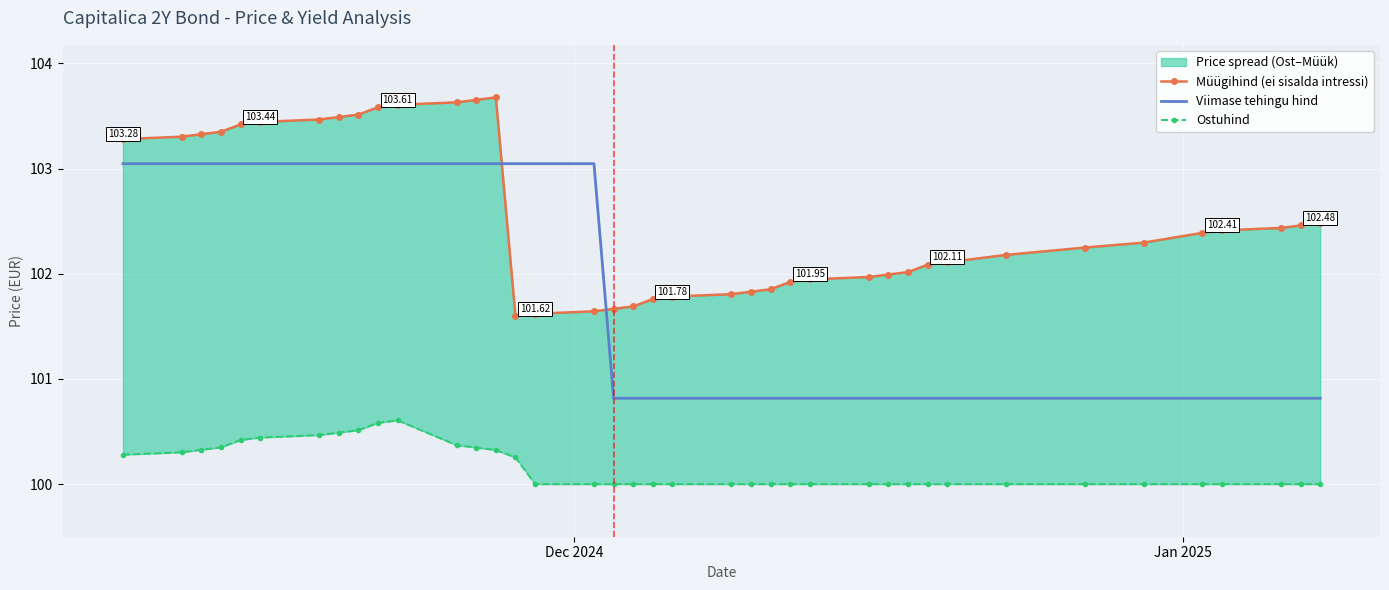

After their last crossing, which series has the higher values: Viimase tehingu hind or Müügihind (ei sisalda intressi)?

Müügihind (ei sisalda intressi)